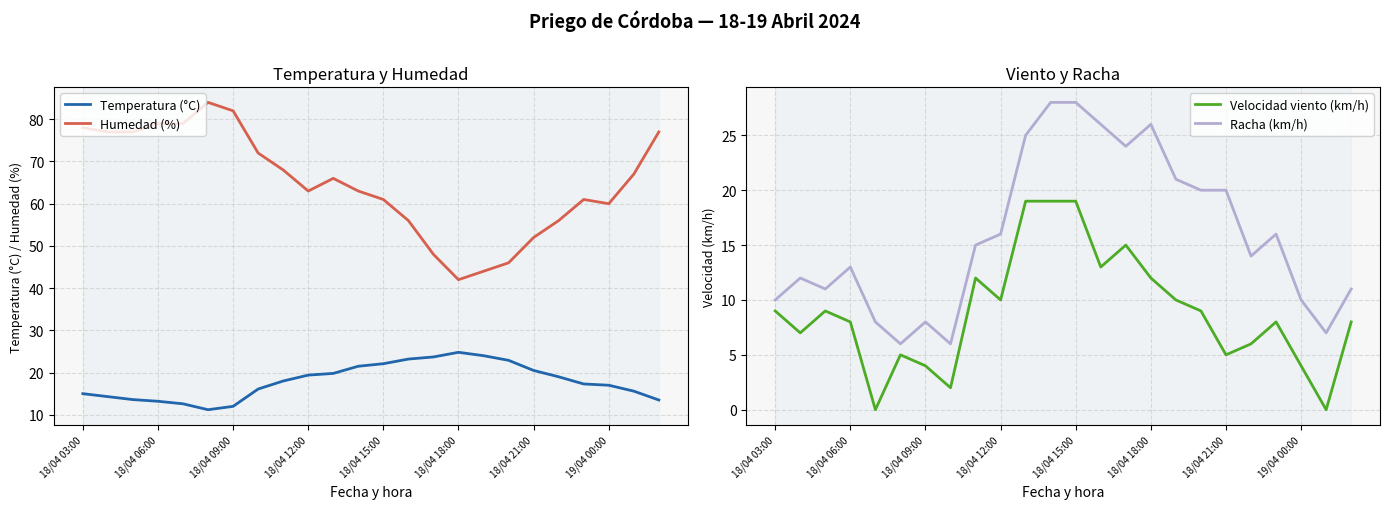

How many values in the Temperatura (°C) series exceed 18?

11